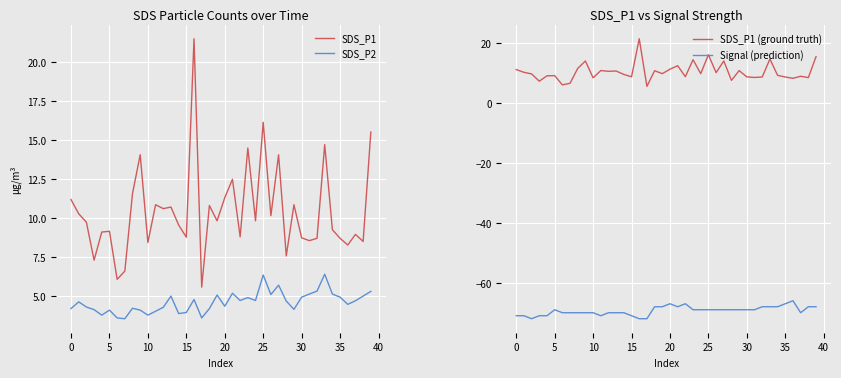

Which series has the largest total across all categories?

SDS_P1